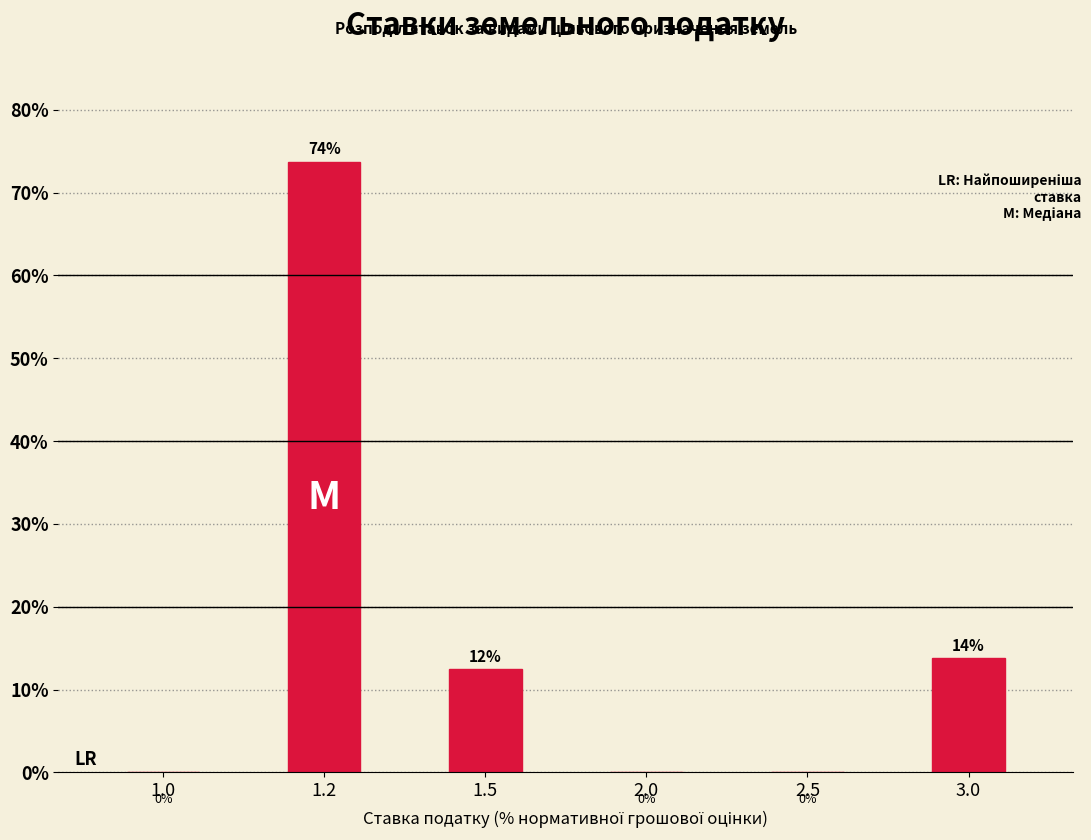

At which label is the value closest to 36?

3.0